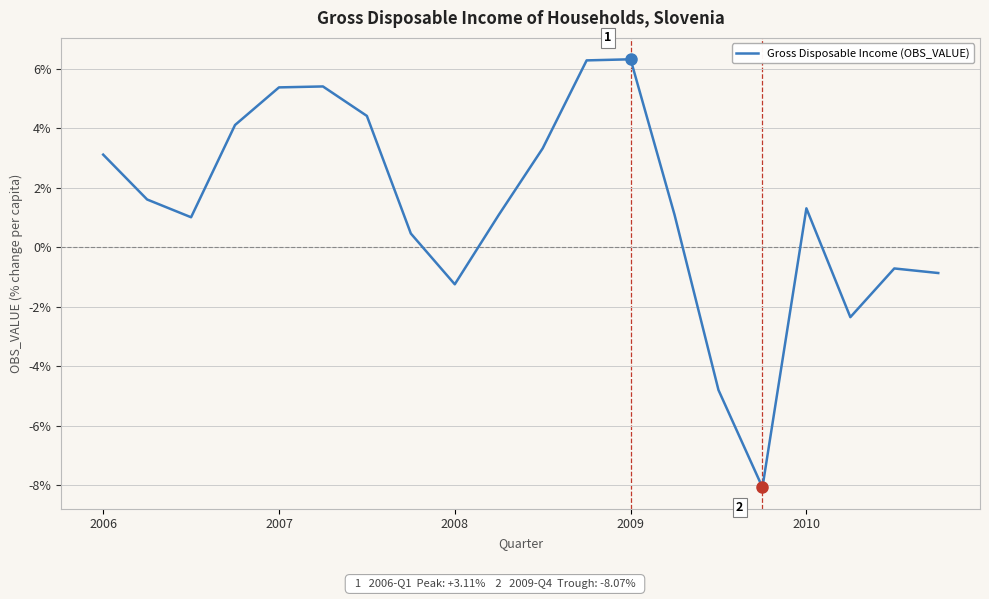

How many categories are shown in the chart?

20